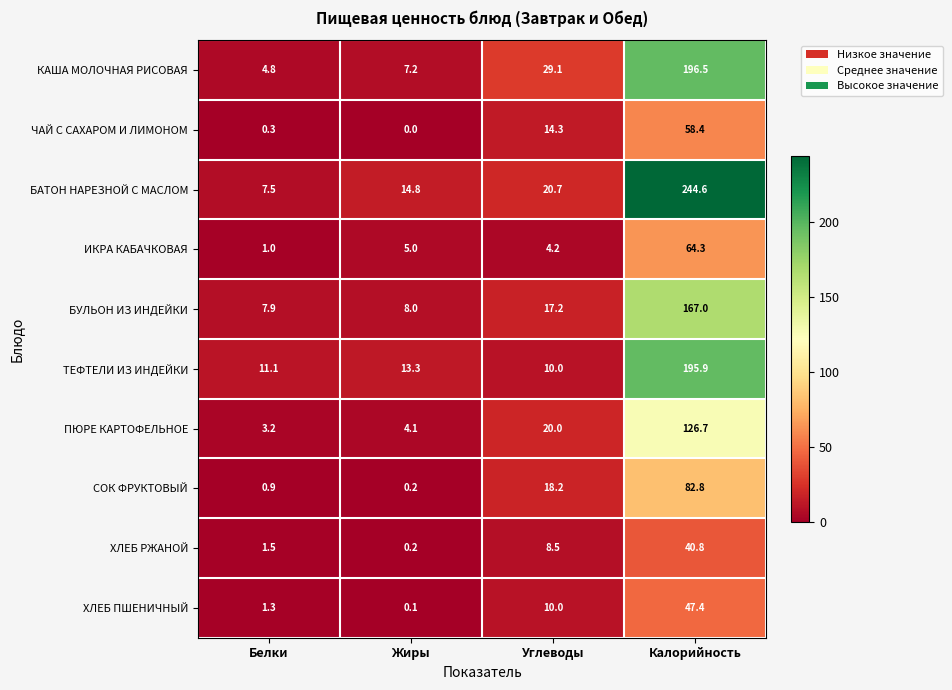

Which series has the widest spread of values?

БАТОН НАРЕЗНОЙ С МАСЛОМ